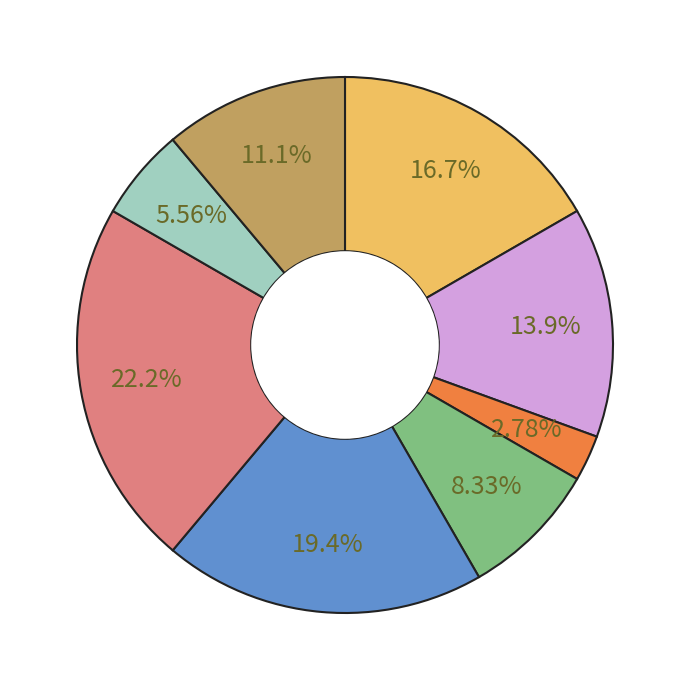

Does any single category account for the majority?

No